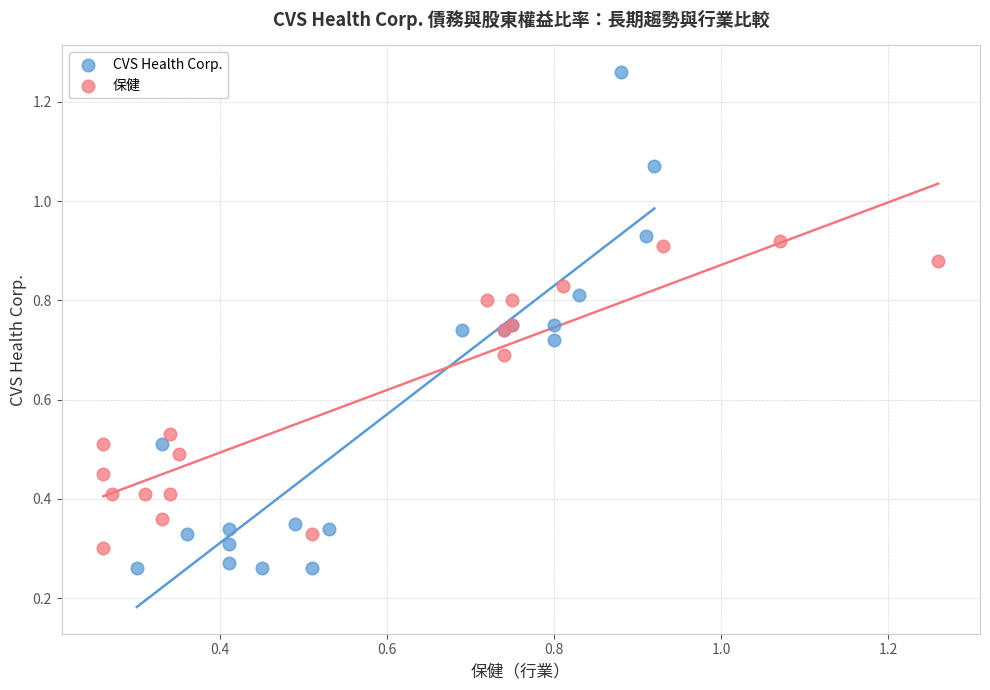

Which series reaches the maximum Y coordinate?

CVS Health Corp.